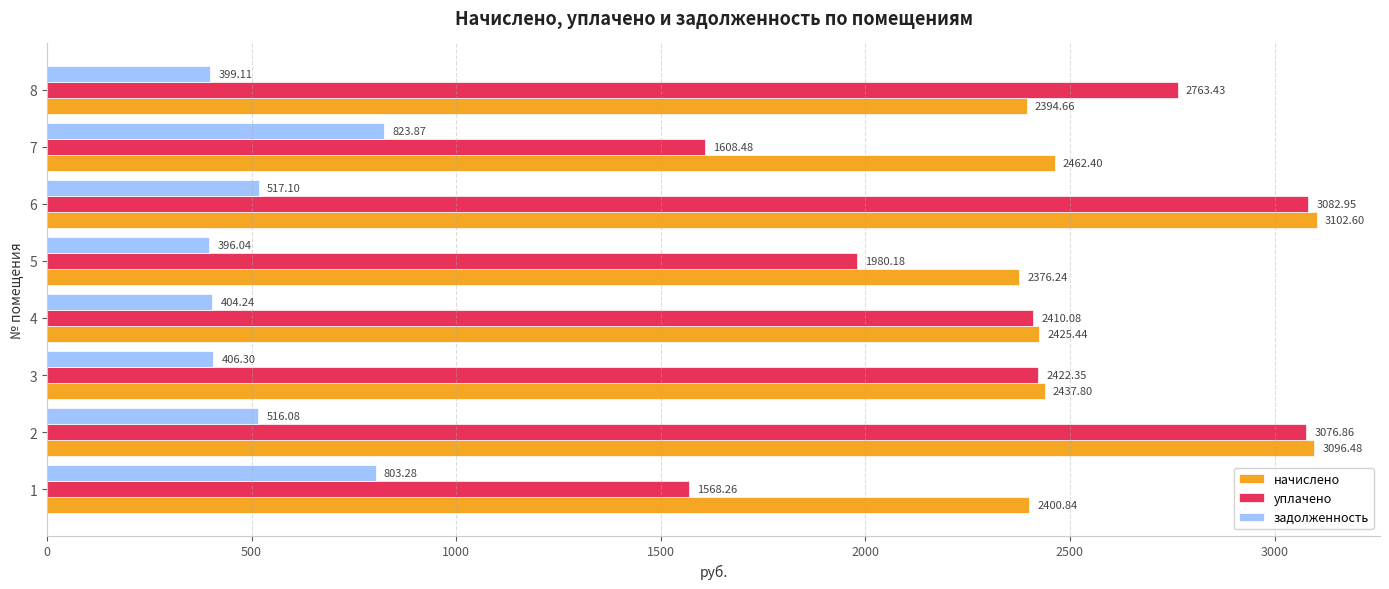

List the series in order of their peak value, highest first.

начислено, уплачено, задолженность